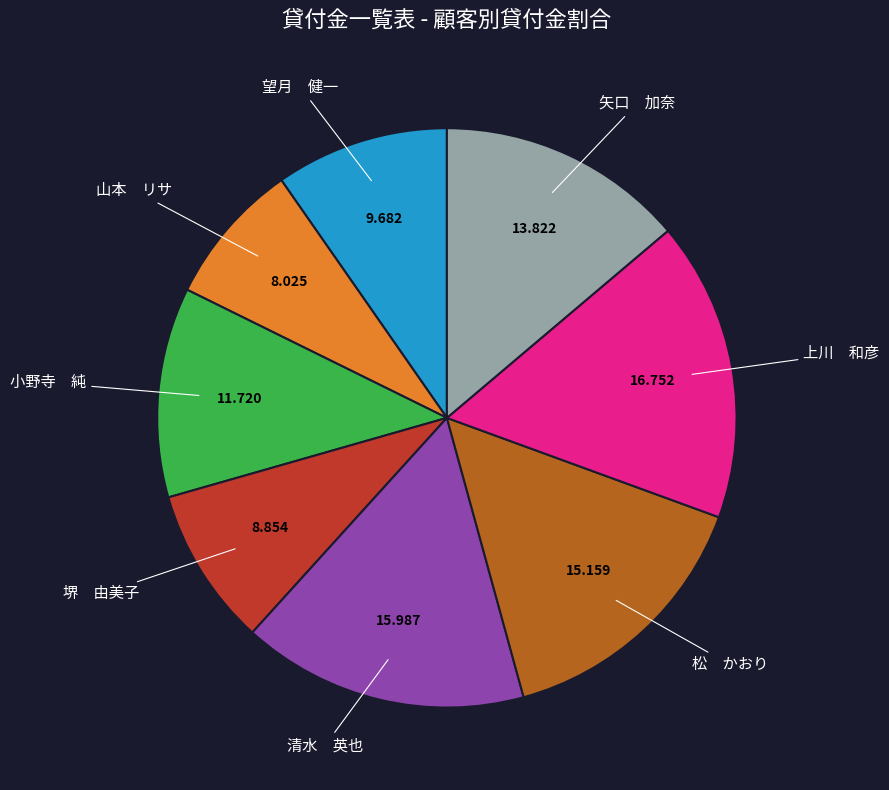

Is there a majority slice in this chart?

No